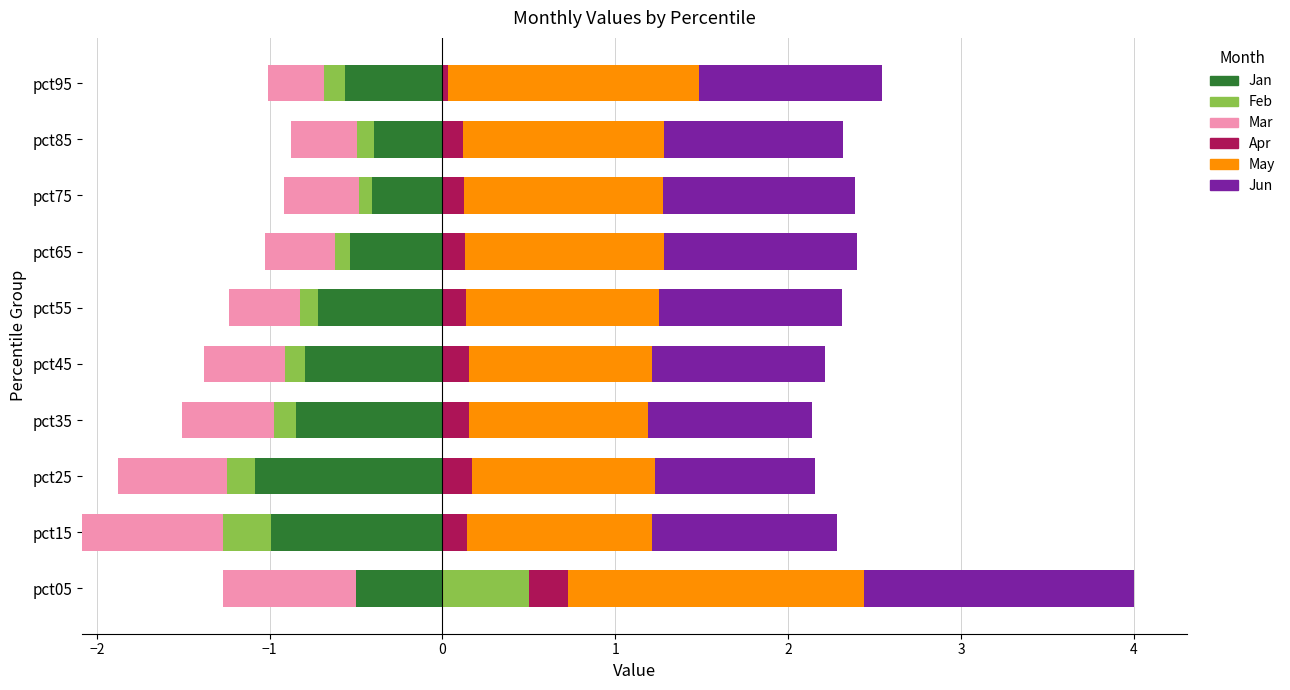

What is the value of the Apr bar at the 1st from the left?

0.2